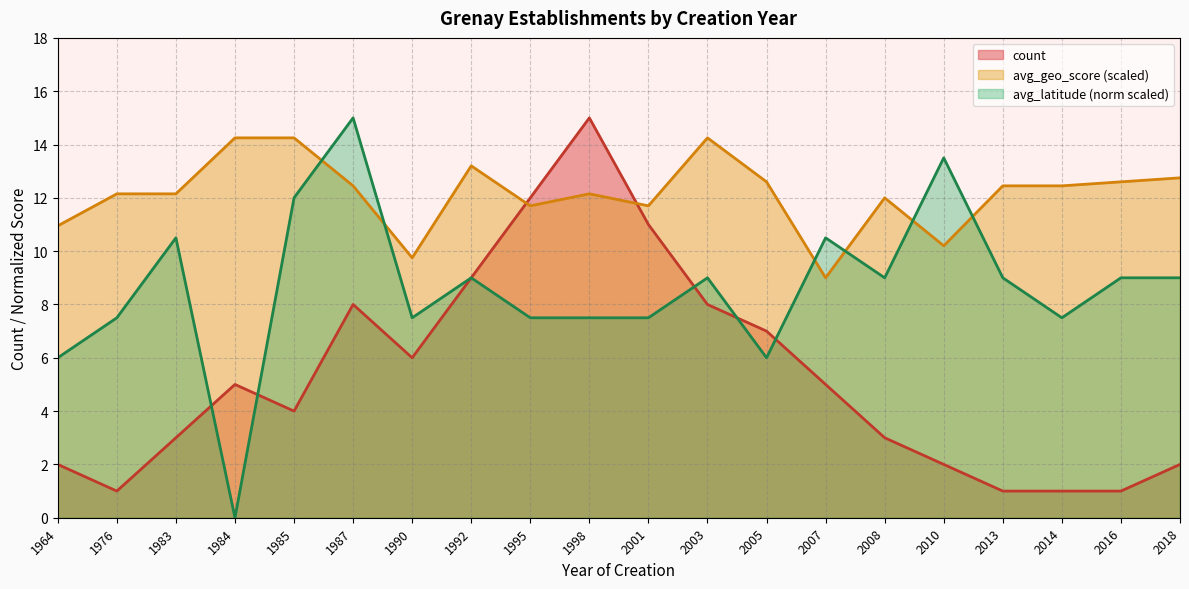

At which label does the data first exceed 5?

1987